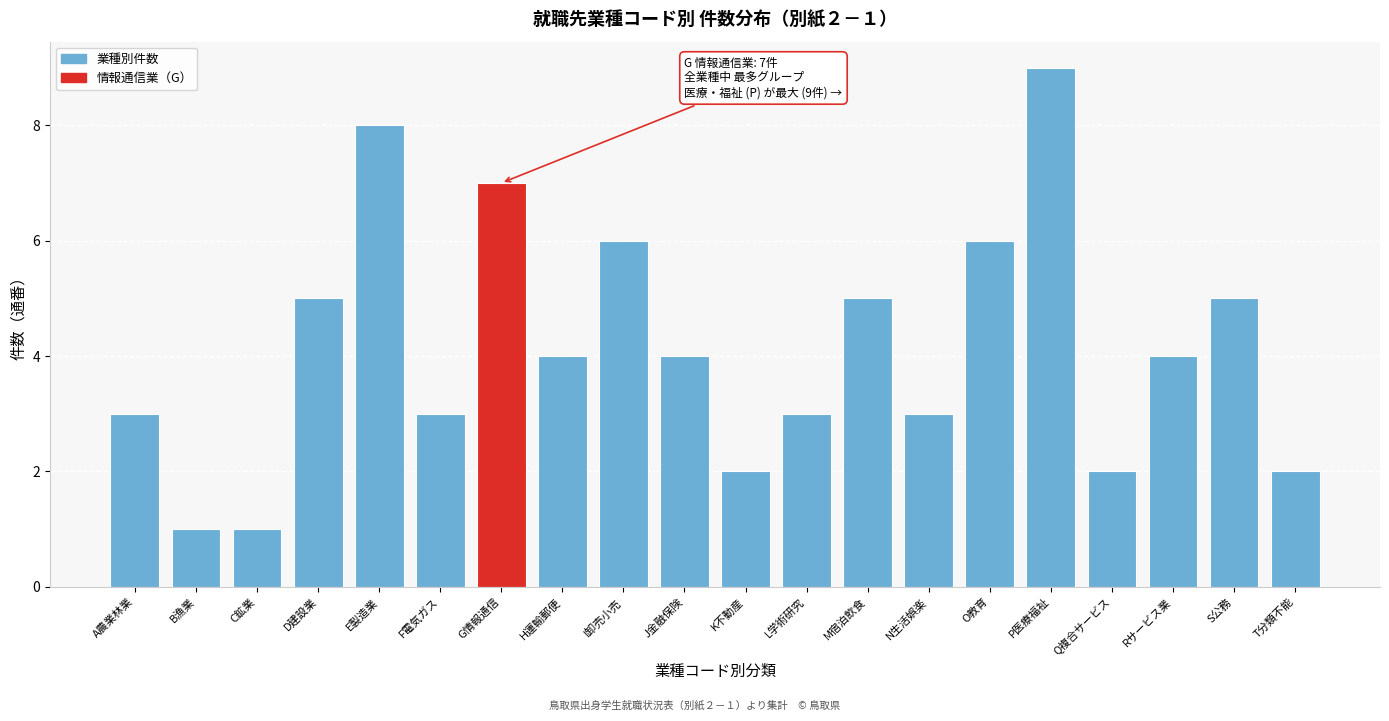

Reading left to right, what are all the values shown in this chart?

3	1	1	5	8	3	7	4	6	4	2	3	5	3	6	9	2	4	5	2